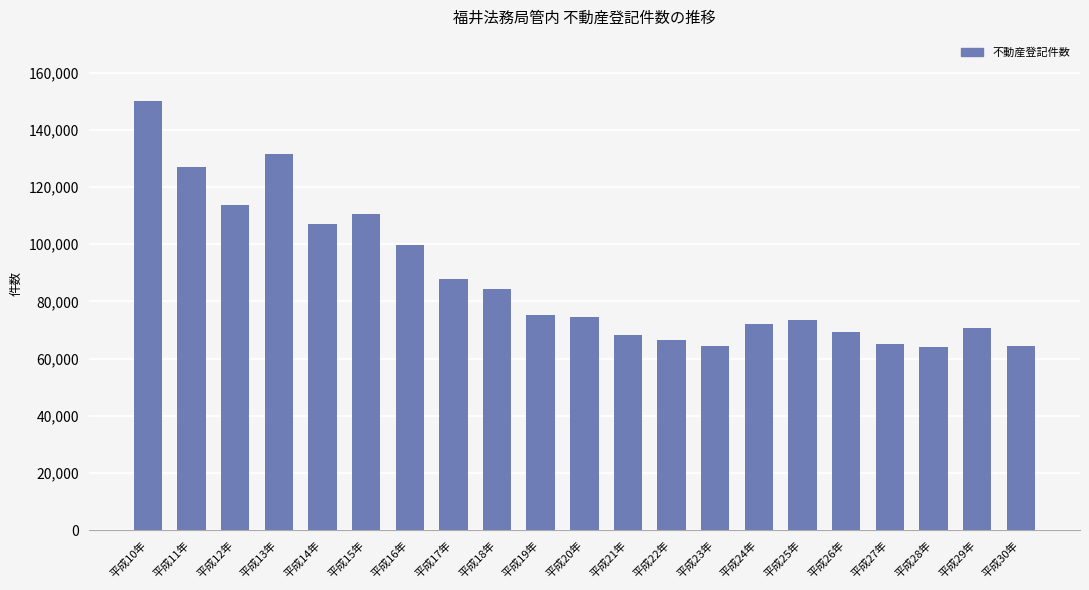

Are the bars grouped side by side (vs. stacked)?

No